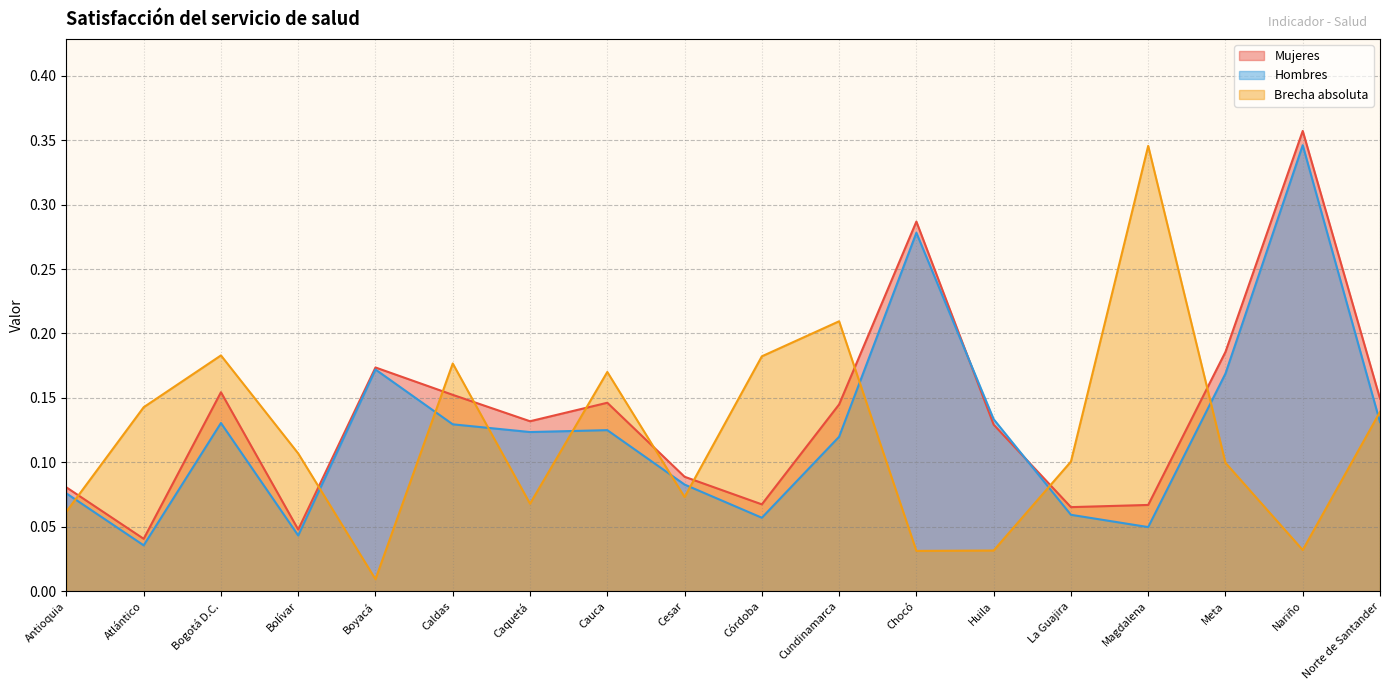

List the series in order of their overall mean, highest first.

Mujeres, Hombres, Brecha absoluta